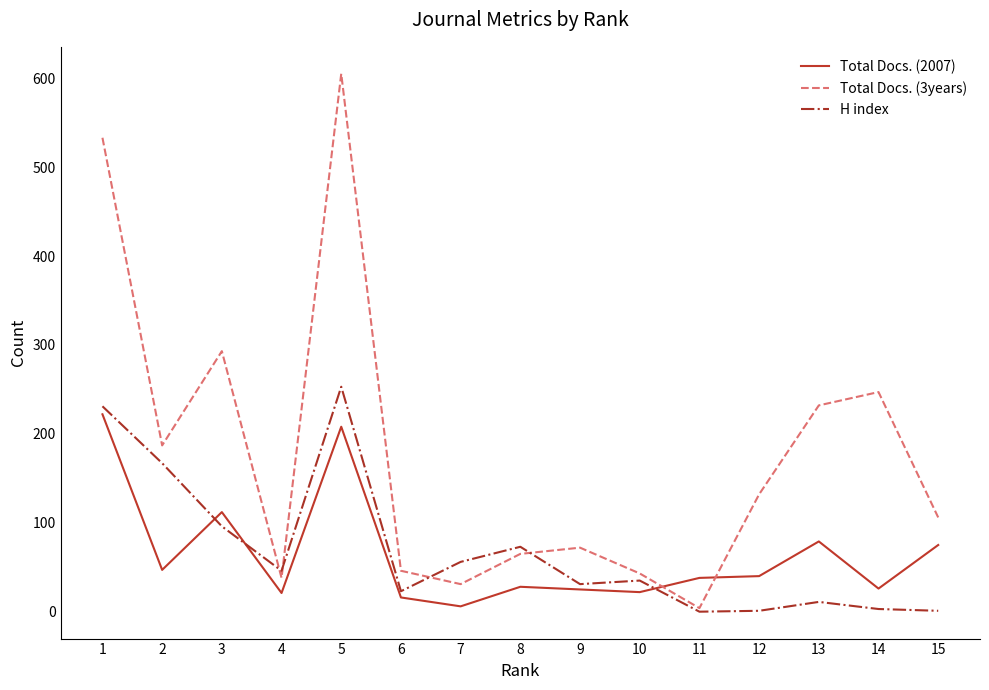

The value of Total Docs. (2007) at 13 is 126. True or false?

False